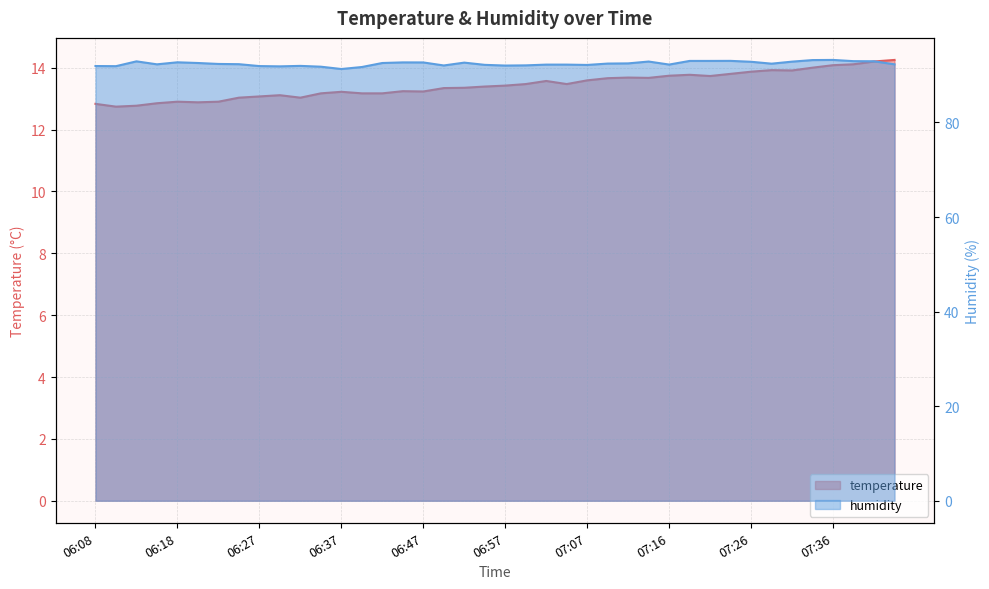

What is the difference between the second highest and minimum values in the humidity series?

1.9